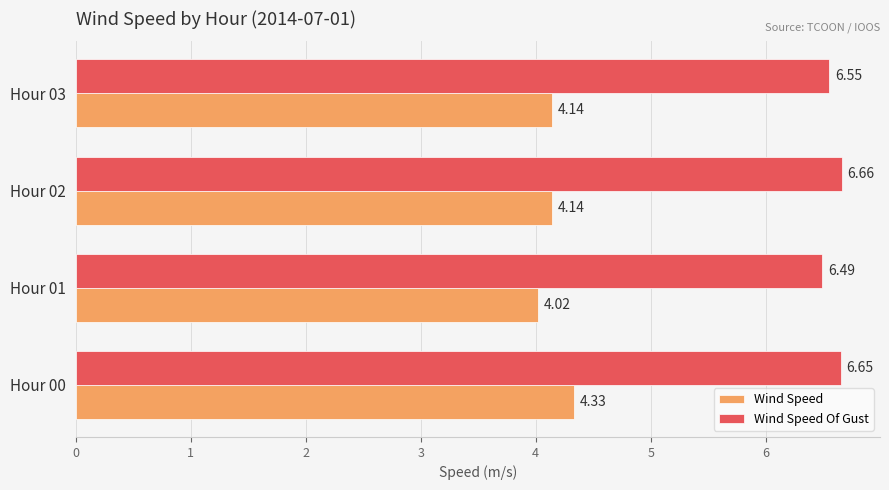

What is the difference between the maximum and minimum values in the Wind Speed Of Gust series?

0.2